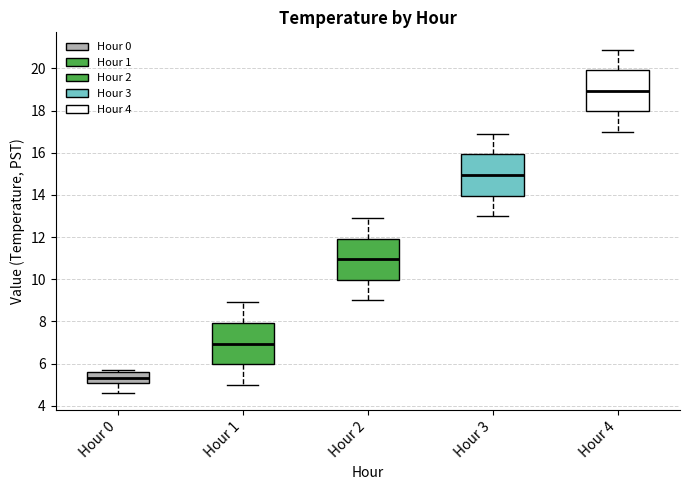

Reading left to right, read every box against the y-axis: the position of its median line, the range the box covers, and the ends of its whiskers. The values are not printed on the chart, so give them approximately, as read against the axis.

Hour 0: median 5.4, box 5.0 to 5.6, whiskers 4.6 to 5.8
Hour 1: median 7.0, box 6.0 to 8.0, whiskers 5.0 to 9.0
Hour 2: median 11.0, box 10.0 to 12.0, whiskers 9.0 to 13.0
Hour 3: median 15.0, box 14.0 to 16.0, whiskers 13.0 to 17.0
Hour 4: median 19.0, box 18.0 to 20.0, whiskers 17.0 to 21.0